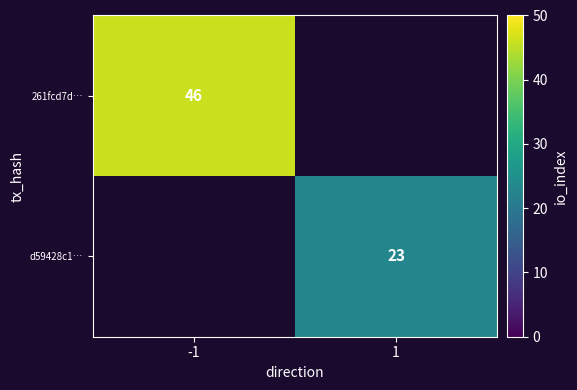

The value of d59428c1… at 1 is 40. True or false?

False